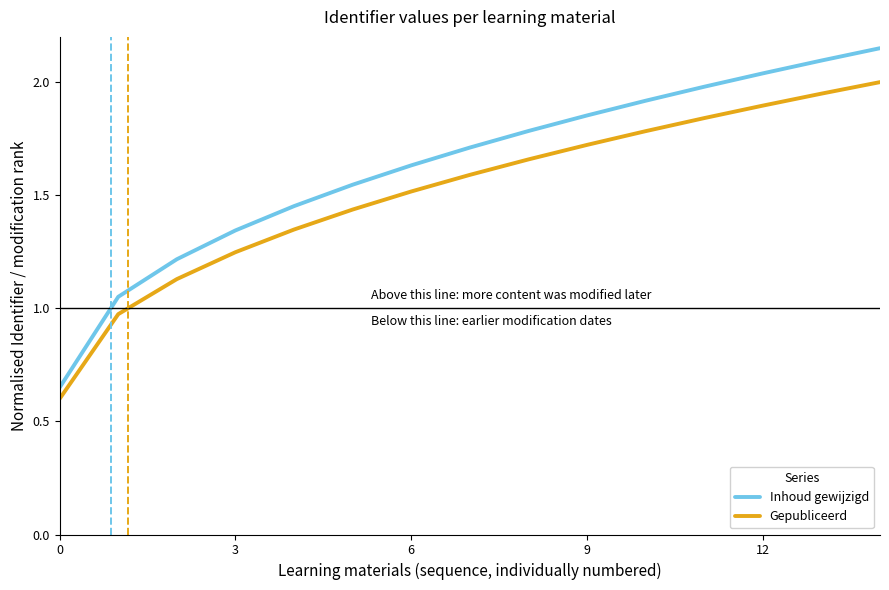

True or false: Inhoud gewijzigd and Gepubliceerd intersect in this chart.

False